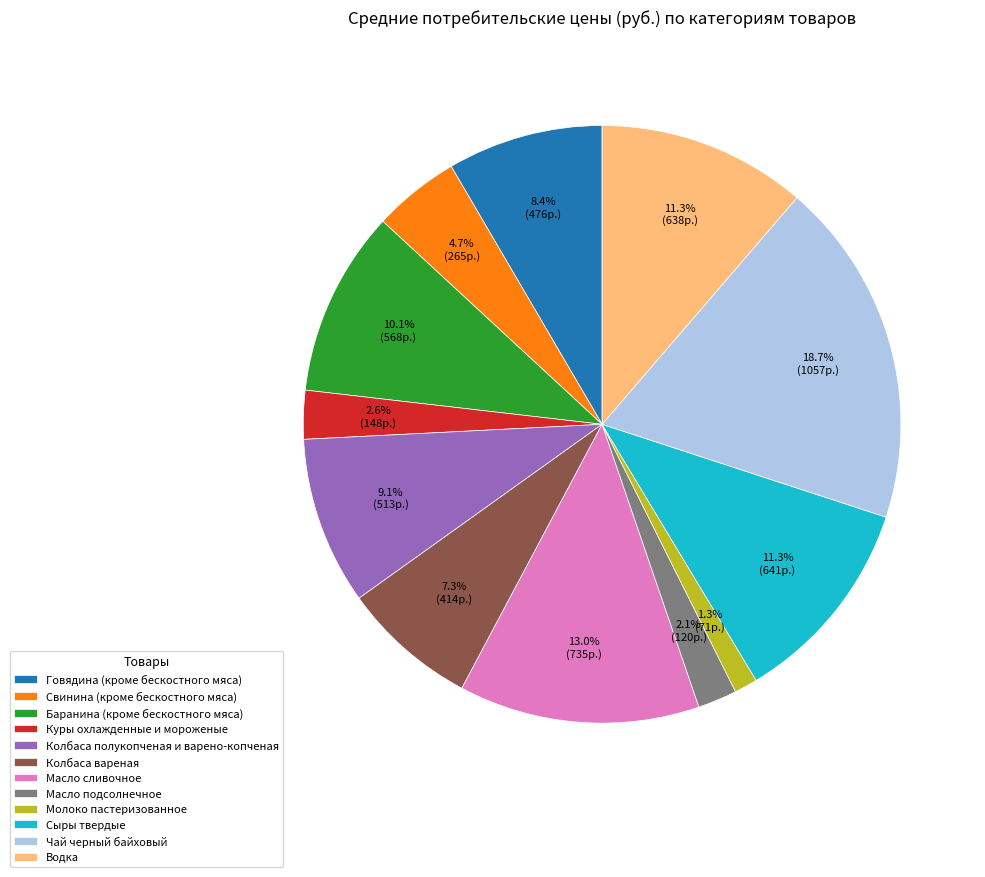

To the nearest percent, what portion does Колбаса вареная represent?

7%